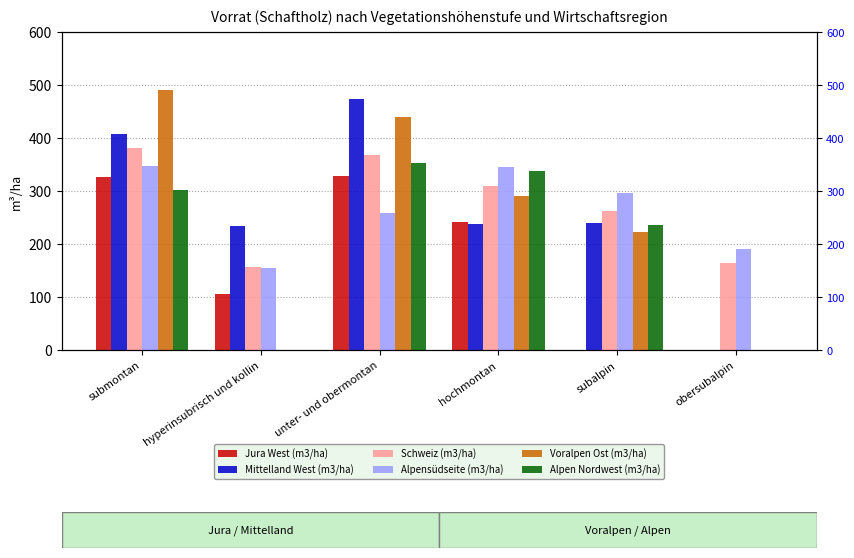

Reading right to left, transcribe all the data shown in this chart.

Jura West (m3/ha): obersubalpin=0.0	subalpin=0.0	hochmontan=242.2	unter- und obermontan=328.5	hyperinsubrisch und kollin=105.1	submontan=325.6
Mittelland West (m3/ha): obersubalpin=0.0	subalpin=238.8	hochmontan=236.9	unter- und obermontan=473.0	hyperinsubrisch und kollin=234.8	submontan=406.7
Schweiz (m3/ha): obersubalpin=164.3	subalpin=262.4	hochmontan=309.5	unter- und obermontan=368.4	hyperinsubrisch und kollin=155.9	submontan=380.6
Alpensüdseite (m3/ha): obersubalpin=190.5	subalpin=295.5	hochmontan=344.8	unter- und obermontan=257.8	hyperinsubrisch und kollin=154.9	submontan=347.0
Voralpen Ost (m3/ha): obersubalpin=0.0	subalpin=222.5	hochmontan=290.5	unter- und obermontan=439.5	hyperinsubrisch und kollin=0.0	submontan=490.9
Alpen Nordwest (m3/ha): obersubalpin=0.0	subalpin=236.2	hochmontan=338.6	unter- und obermontan=352.7	hyperinsubrisch und kollin=0.0	submontan=302.7